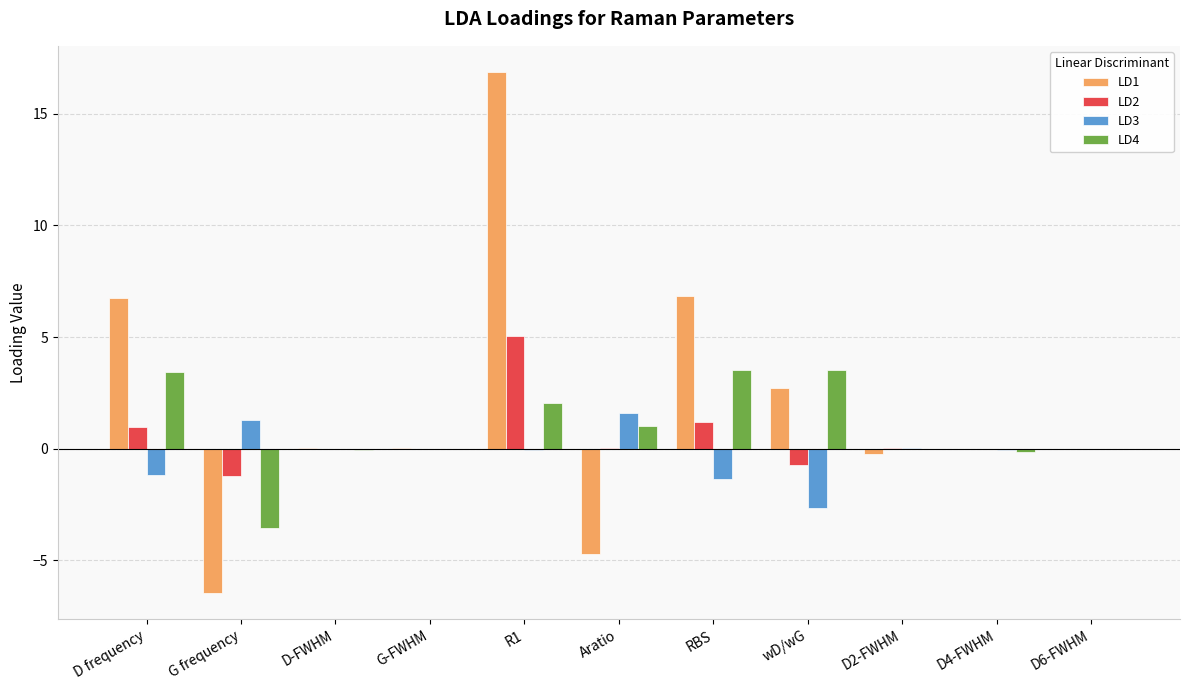

The value of LD2 at RBS is 1.2. True or false?

True